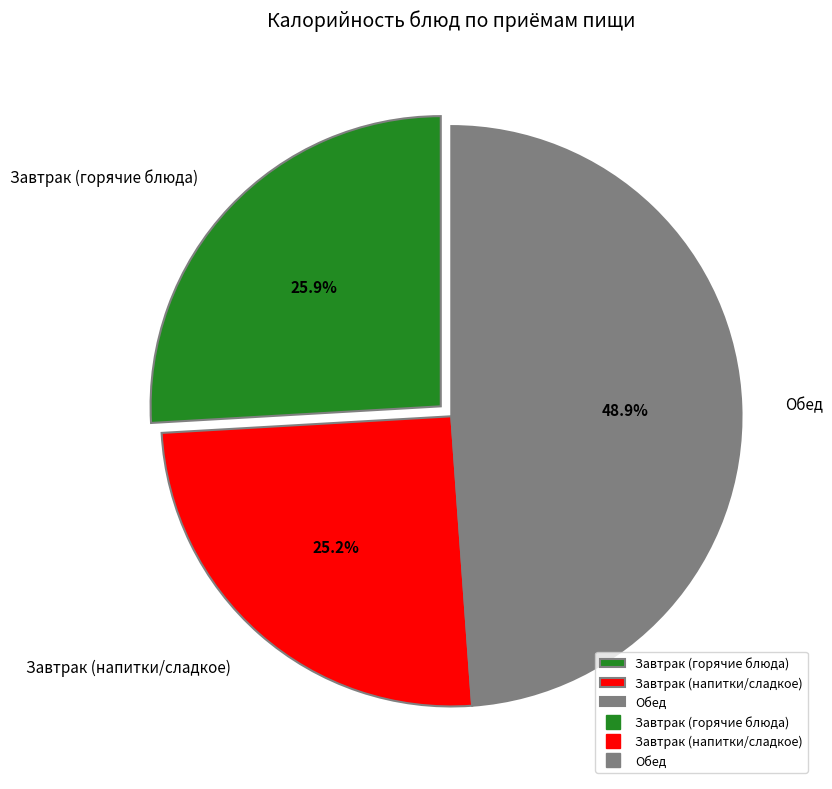

What percentage do Обед and Завтрак (напитки/сладкое) together represent?

74.1%